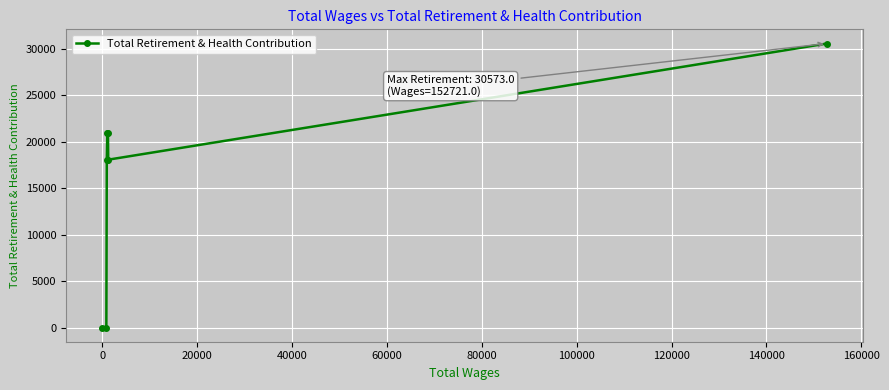

Is this an area chart (filled region under the line)?

No